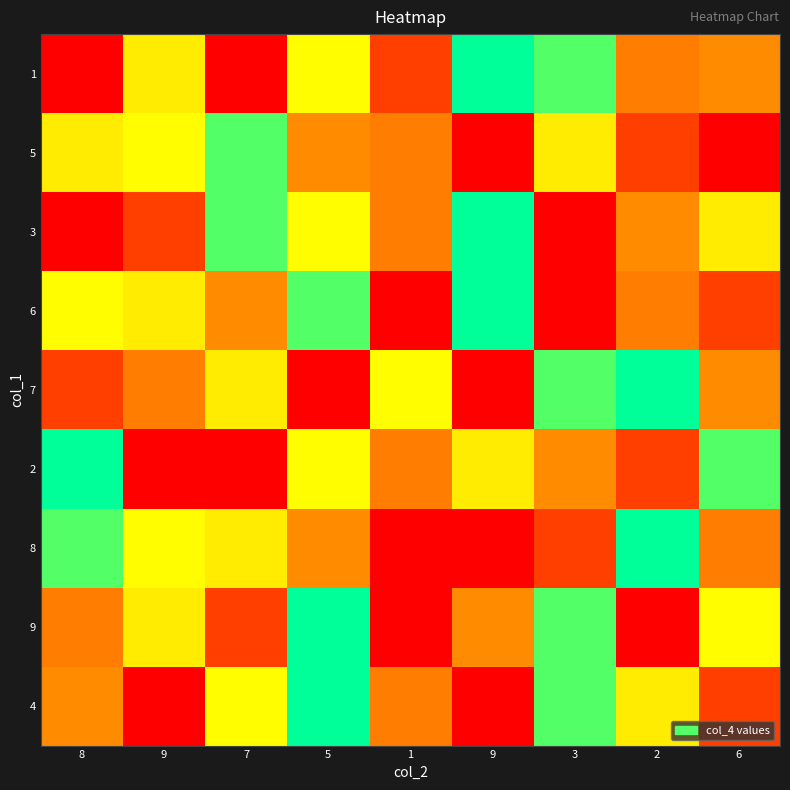

What is the spread (max minus min) of values at 1?

7